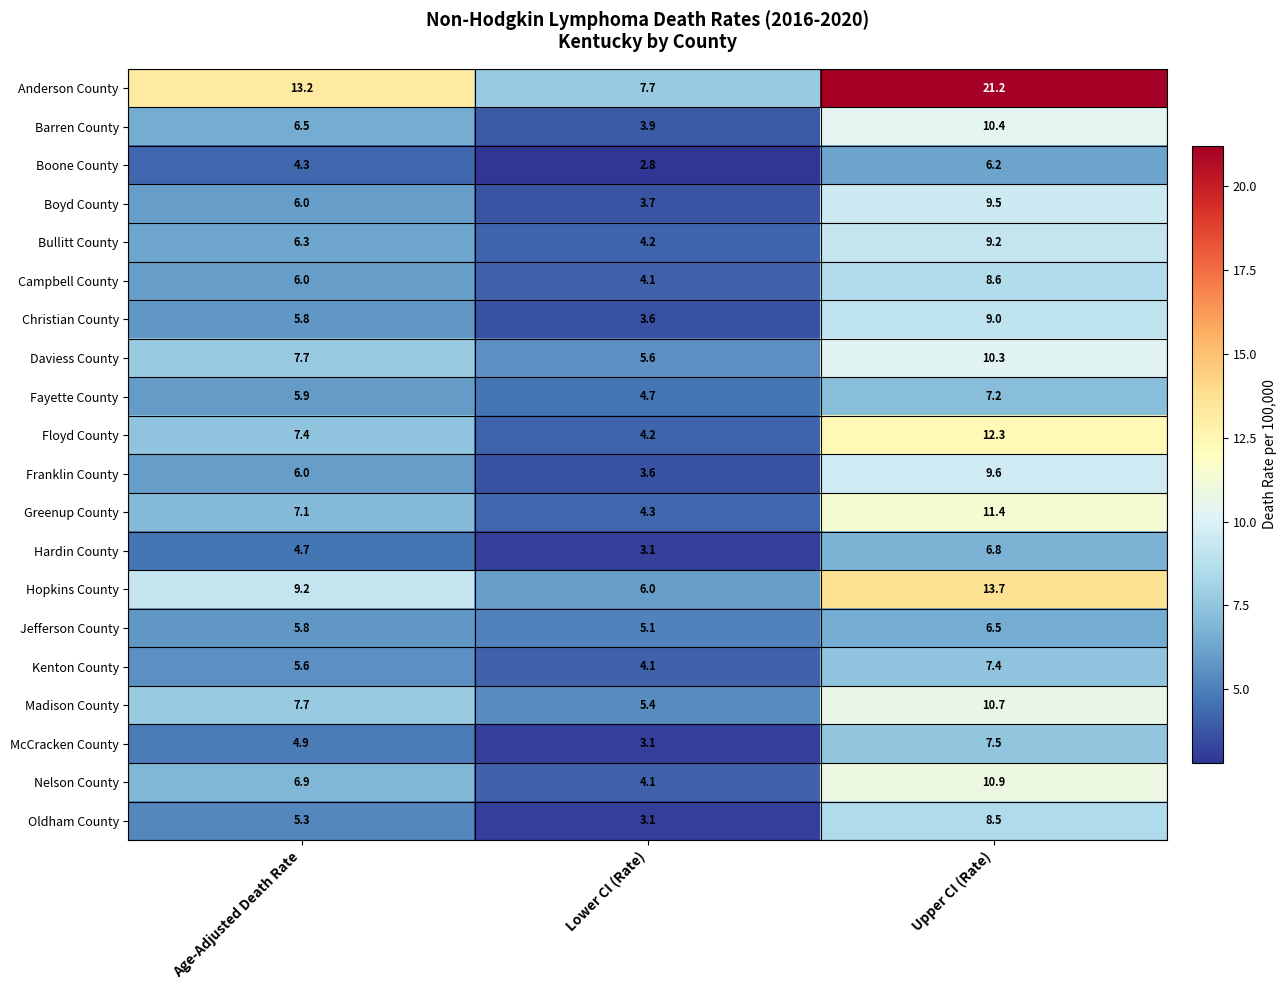

Rank the categories by Fayette County value from lowest to highest.

Lower CI (Rate), Age-Adjusted Death Rate, Upper CI (Rate)